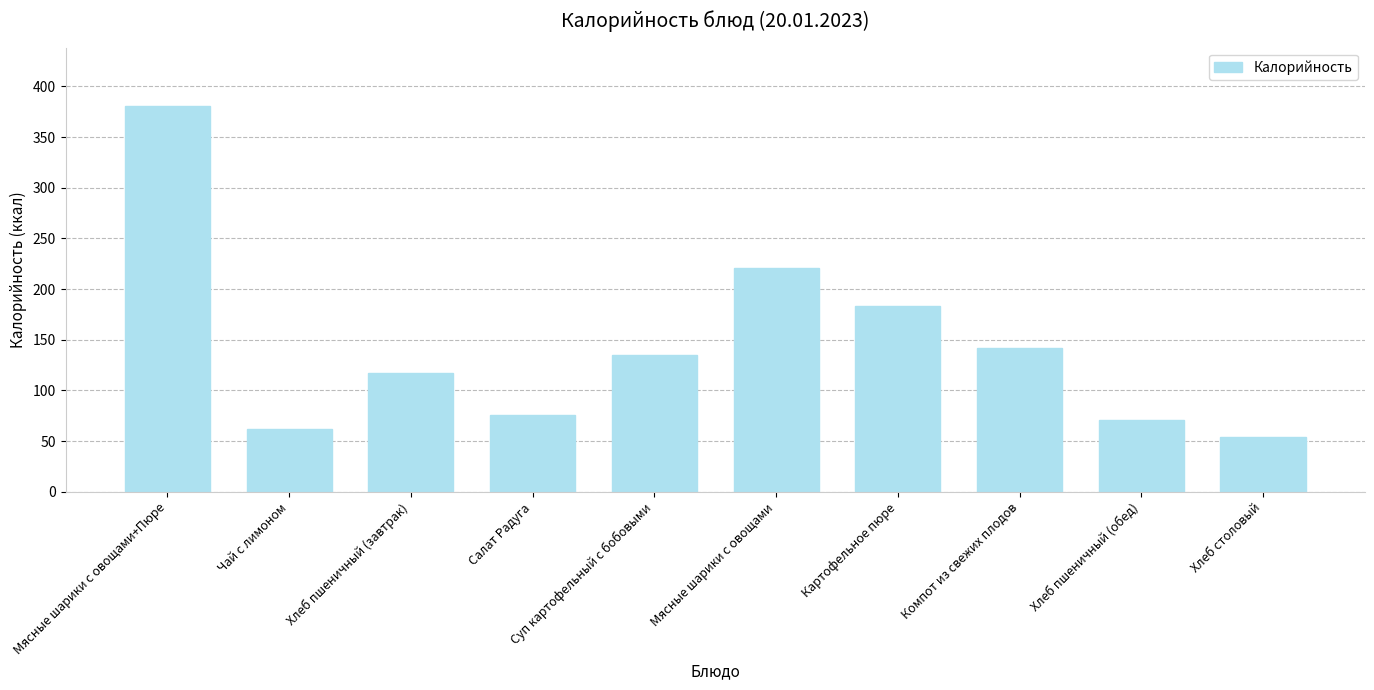

Are the bars grouped side by side (vs. stacked)?

No